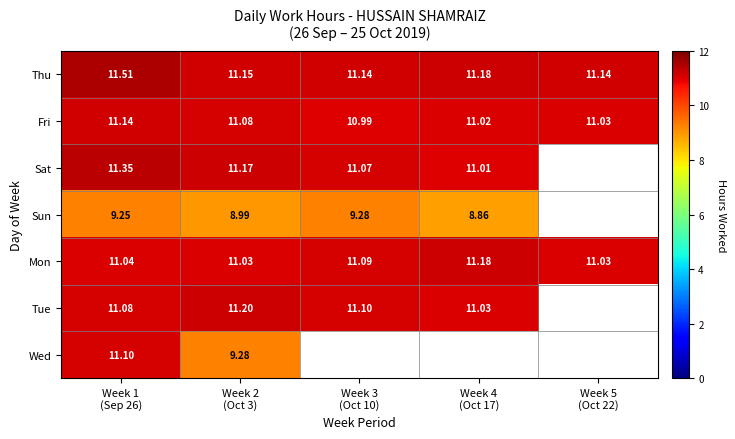

Is the value of Sun at Week 1 (Sep 26) greater than the value of Mon at Week 2 (Oct 3)?

No